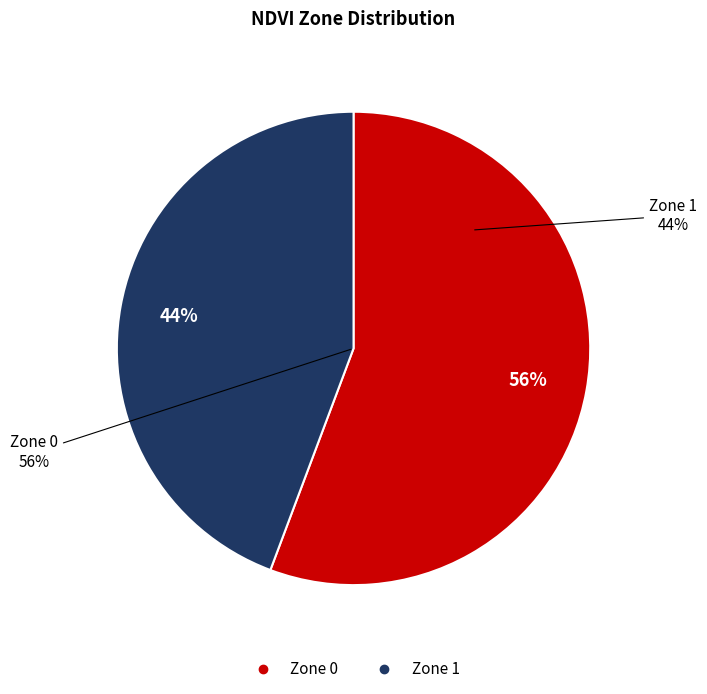

Rank the categories by value from highest to lowest.

Zone 0, Zone 1